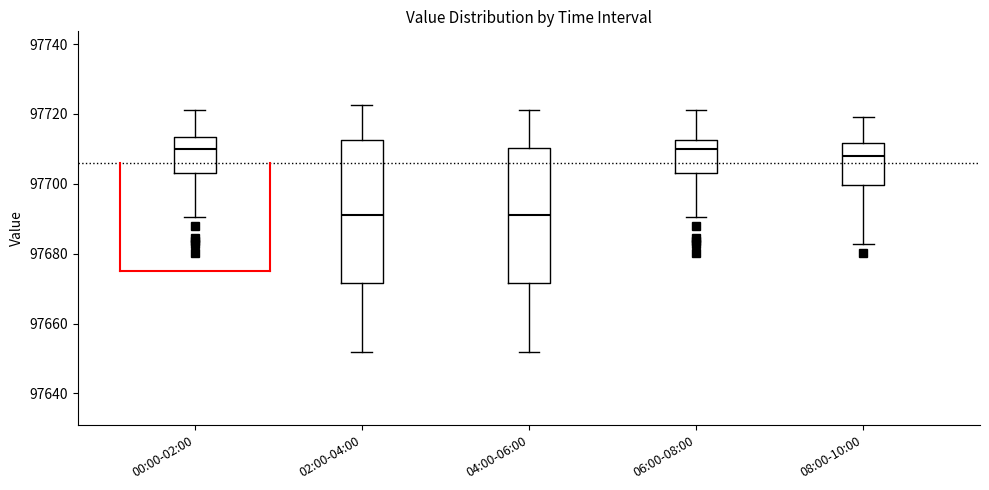

Reading left to right, transcribe this box plot: for each box, give where its median line is, the range the box spans, and where its two whiskers end, as read against the y-axis. The values are not printed on the chart, so give them approximately, as read against the axis.

00:00-02:00: median 97710, box 97704 to 97714, whiskers 97690 to 97722
02:00-04:00: median 97692, box 97672 to 97712, whiskers 97652 to 97722
04:00-06:00: median 97692, box 97672 to 97710, whiskers 97652 to 97722
06:00-08:00: median 97710, box 97704 to 97712, whiskers 97690 to 97722
08:00-10:00: median 97708, box 97700 to 97712, whiskers 97682 to 97720